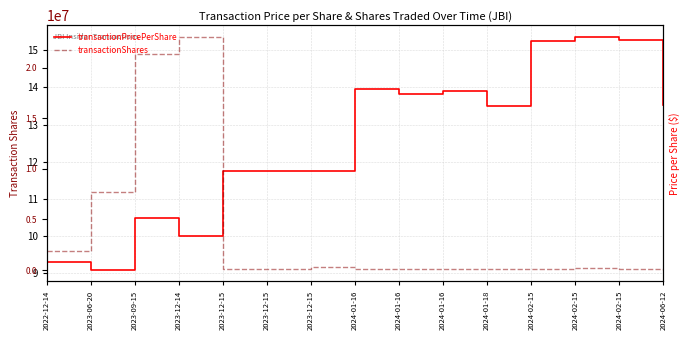

What are all the series names shown in the legend?

transactionPricePerShare, transactionShares